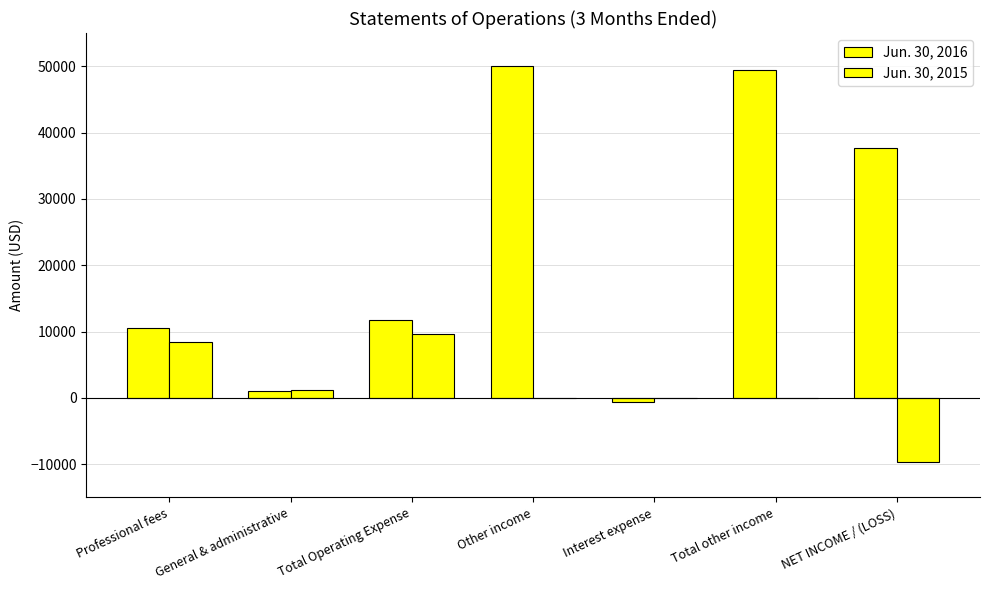

List the series in order of their overall mean, lowest first.

Jun. 30, 2015, Jun. 30, 2016